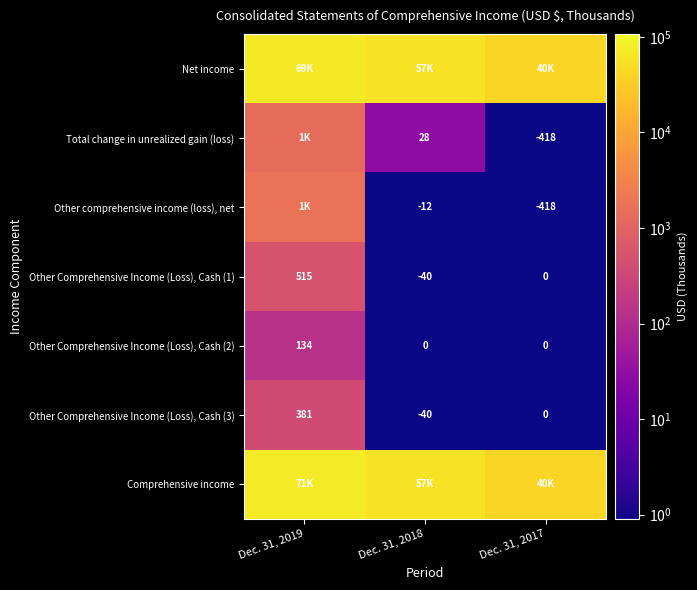

The value of Other comprehensive income (loss), net at Dec. 31, 2017 is -418. True or false?

True